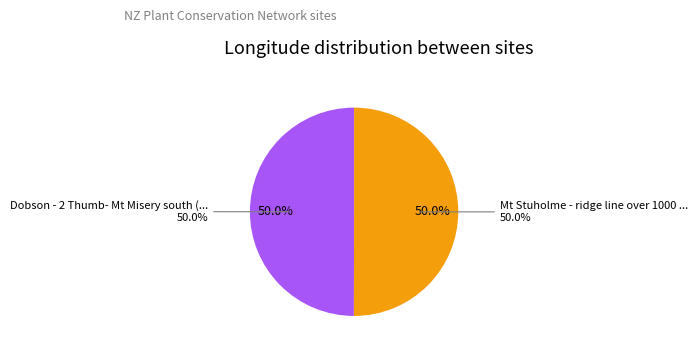

How much of the chart is everything except Mt Stuholme - ridge line over 1000 m?

50.0%